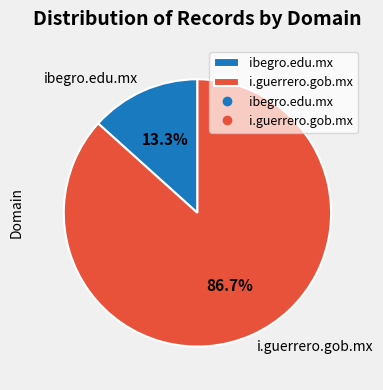

Is there a majority slice in this chart?

Yes